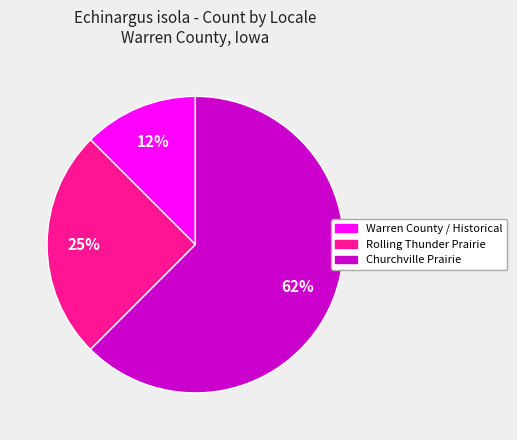

Is there a majority slice in this chart?

Yes